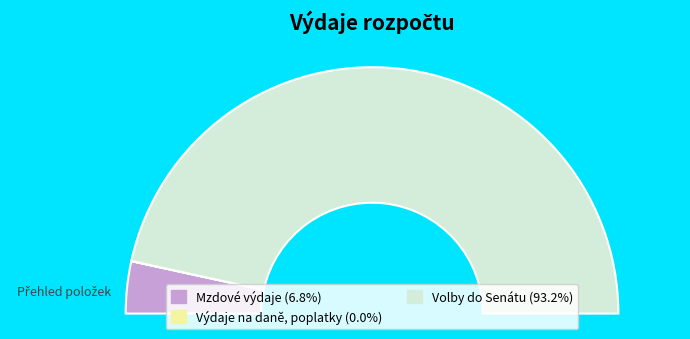

To the nearest percent, what portion does Mzdové výdaje represent?

7%